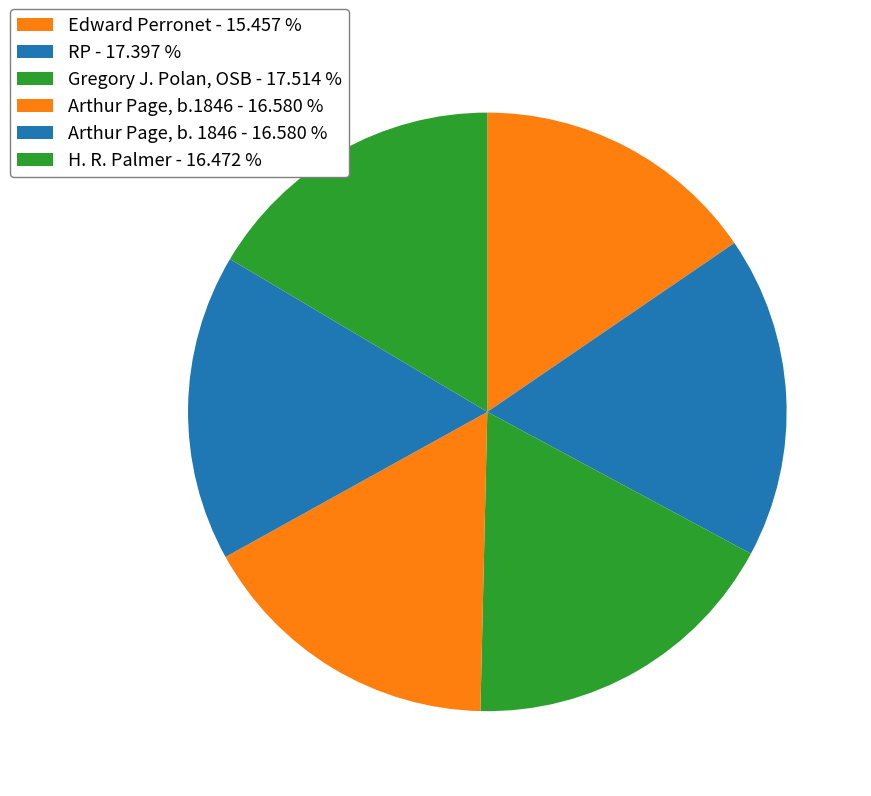

How many segments does this pie chart have?

6